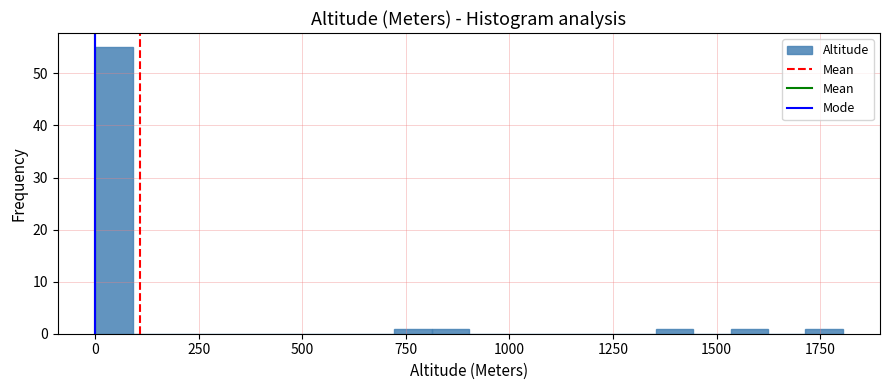

Read against the x-axis, roughly where is the centre of the tallest bar?

50